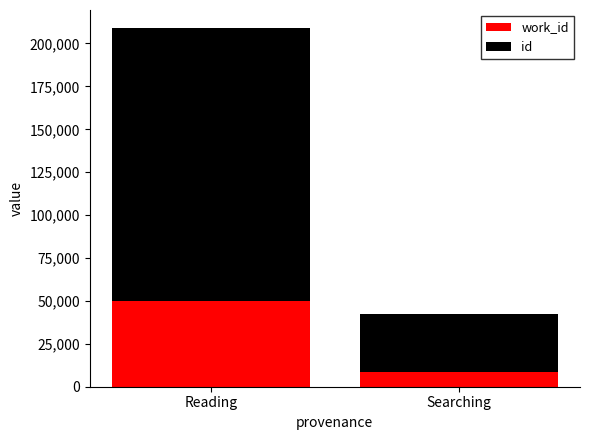

At which category is the sum across all series the highest?

Reading